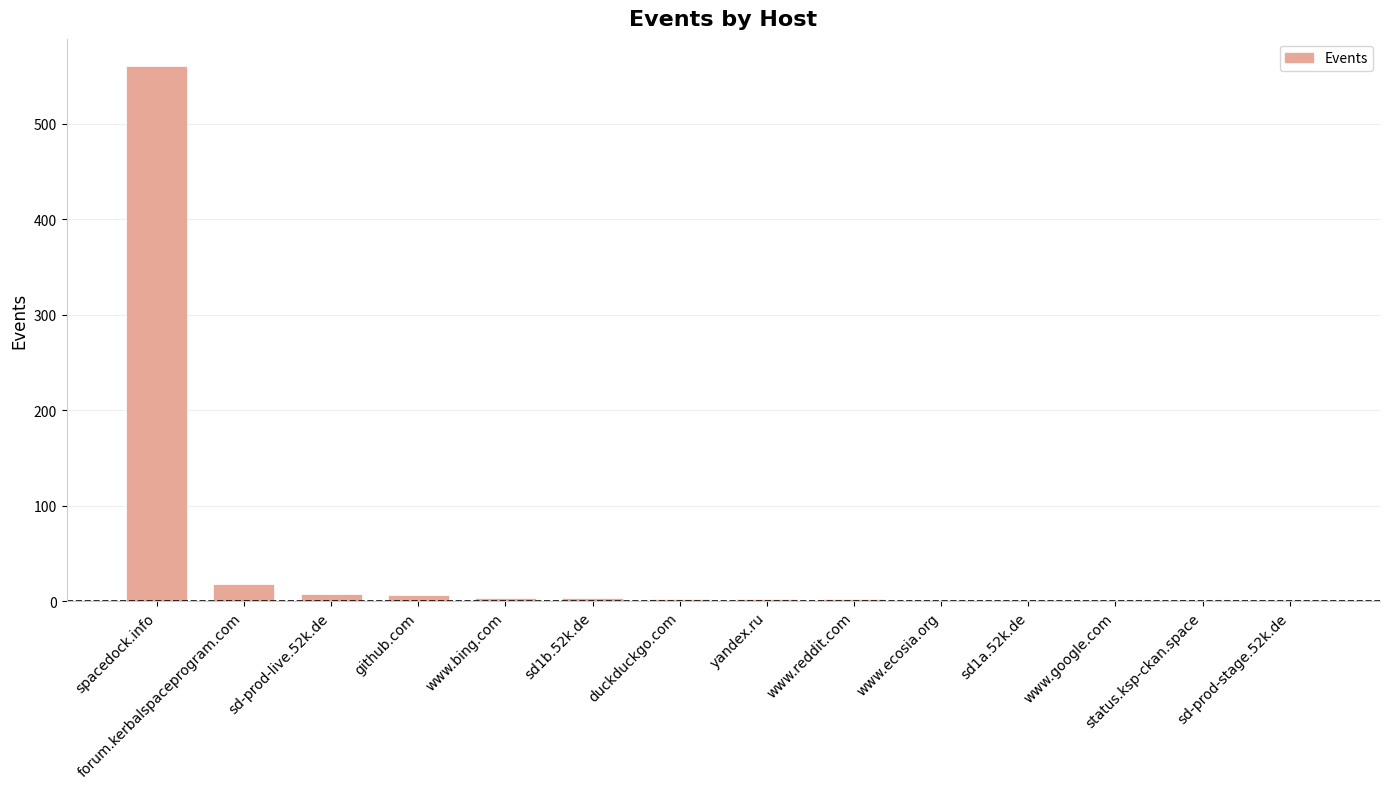

Is it true that the value at sd-prod-live.52k.de is 8?

True